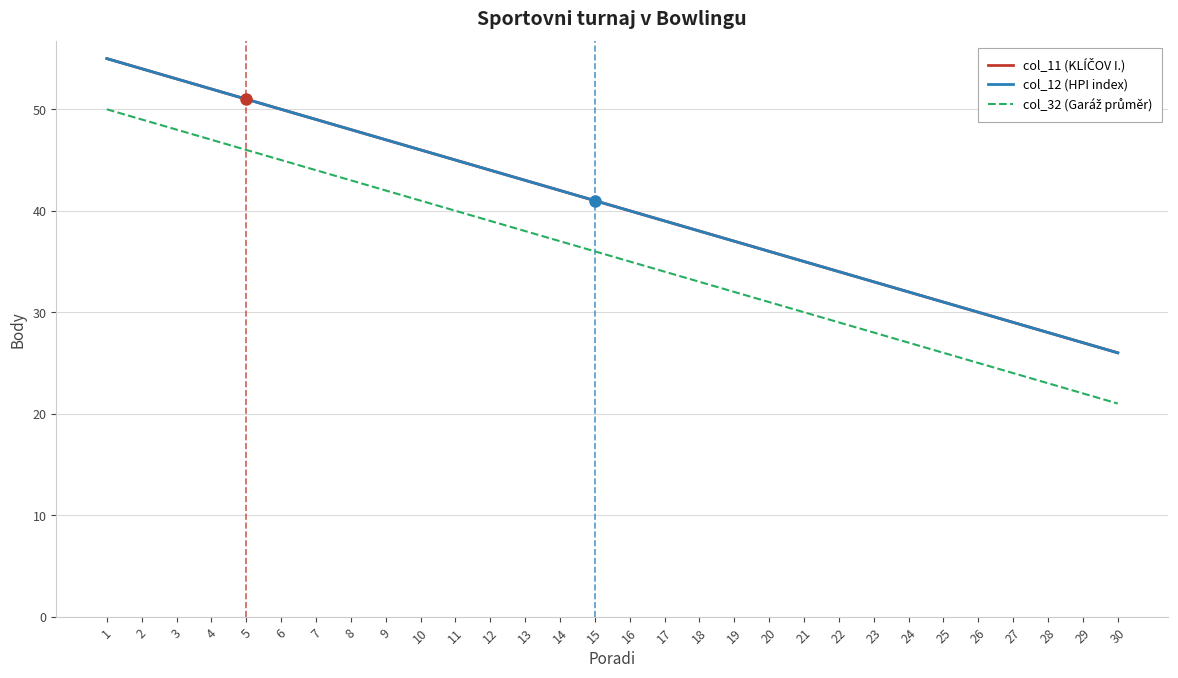

True or false: col_12 (HPI index) and col_11 (KLÍČOV I.) intersect in this chart.

False